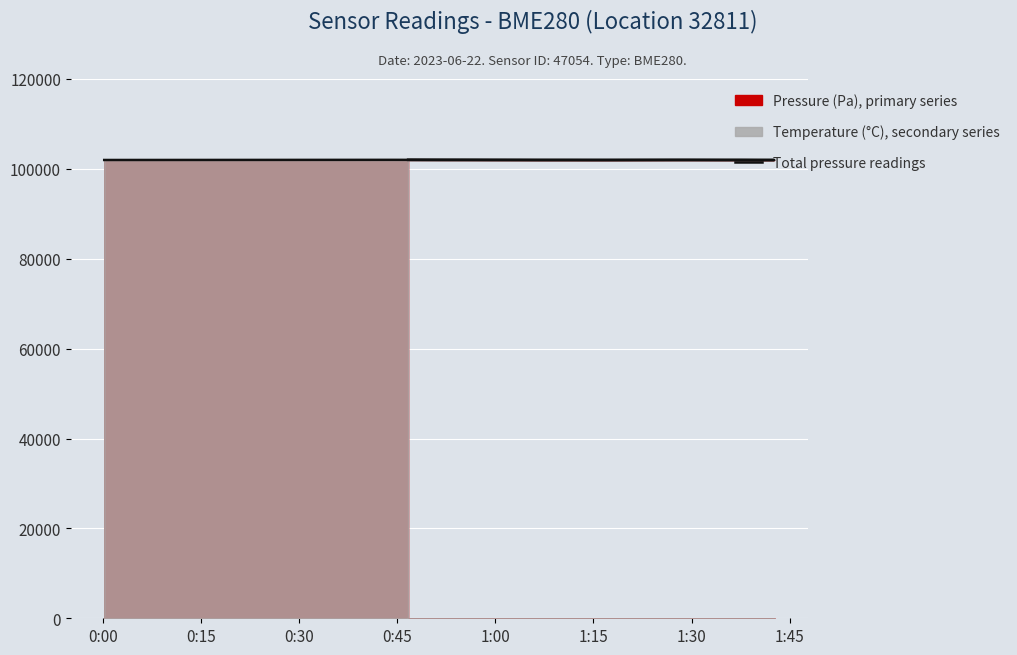

True or false: the data shows 173663.7 at 18.

False